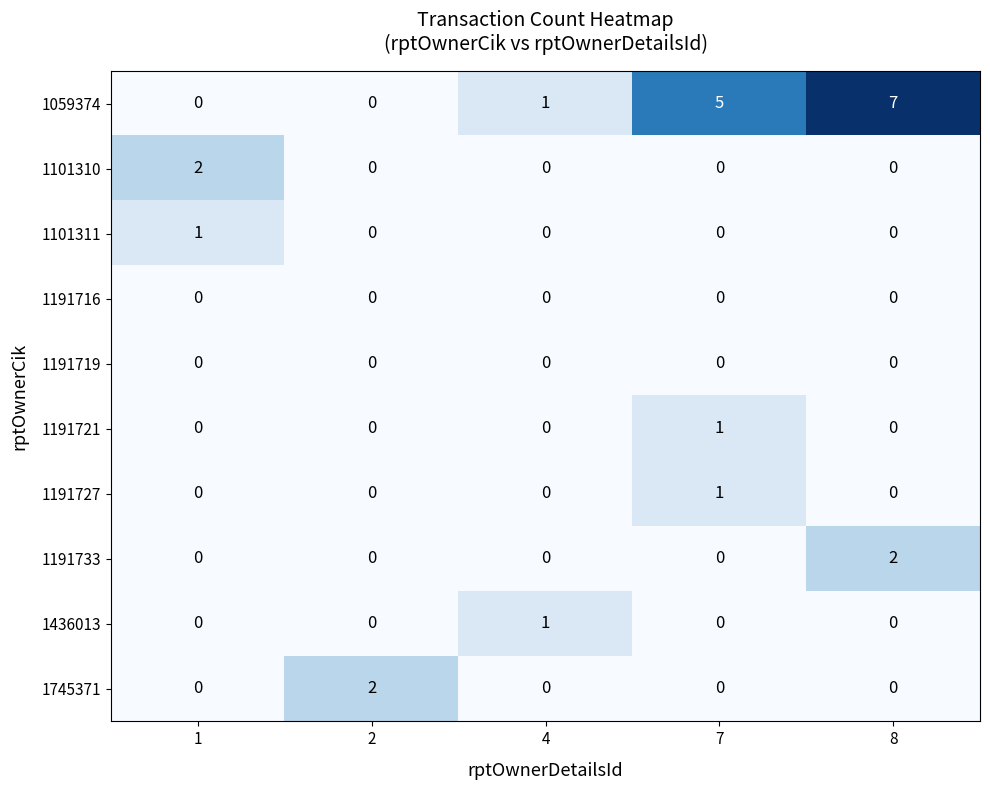

True or false: 1745371 has a value of 2 at 2.

True